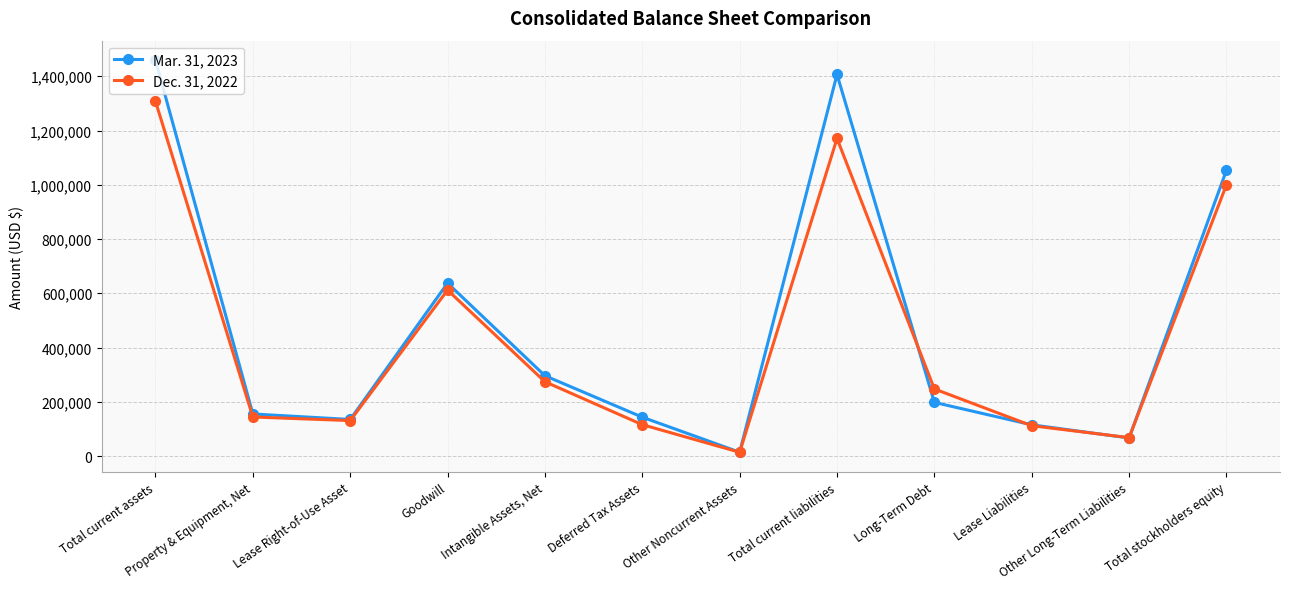

Does the chart have visible grid lines?

Yes